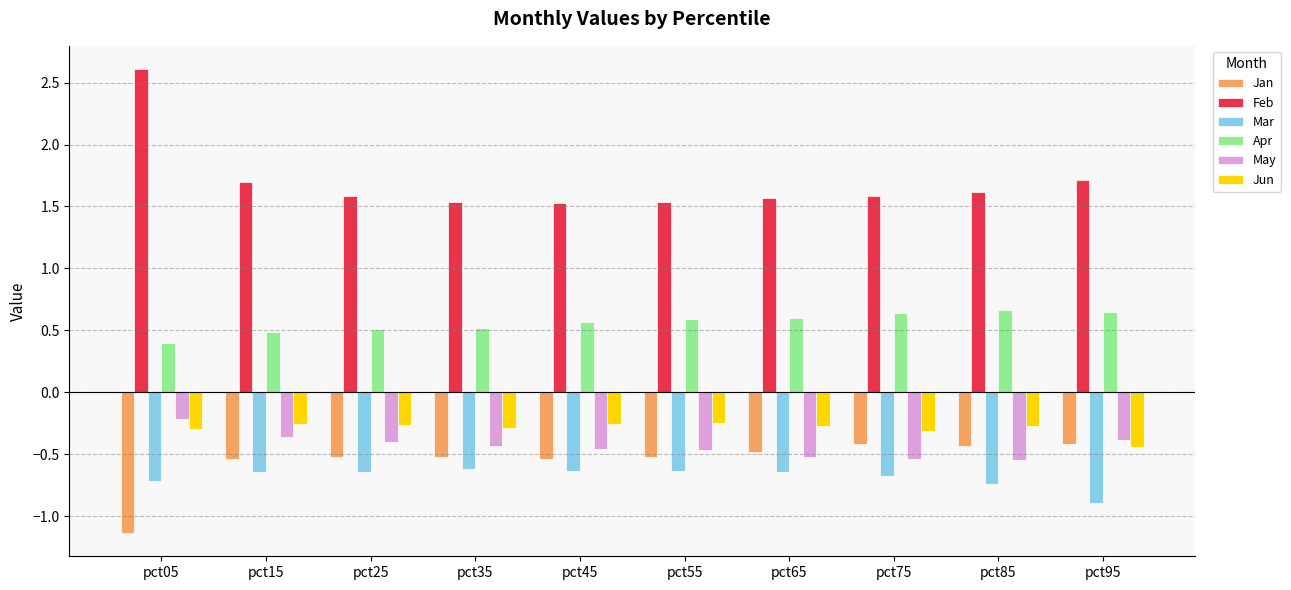

What is the spread (max minus min) of values at pct05?

3.7